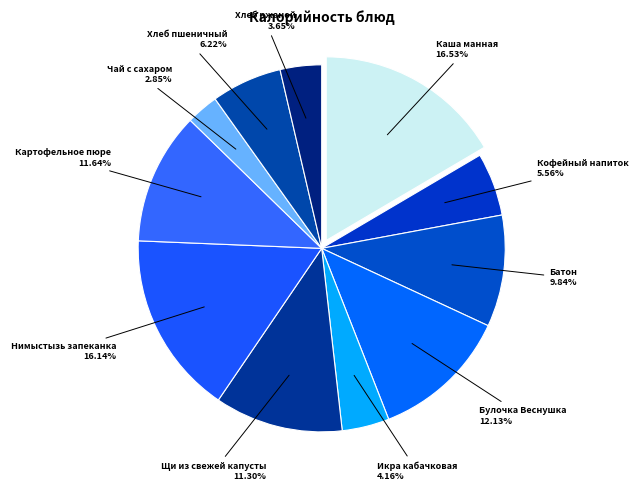

Does any single category account for the majority?

No